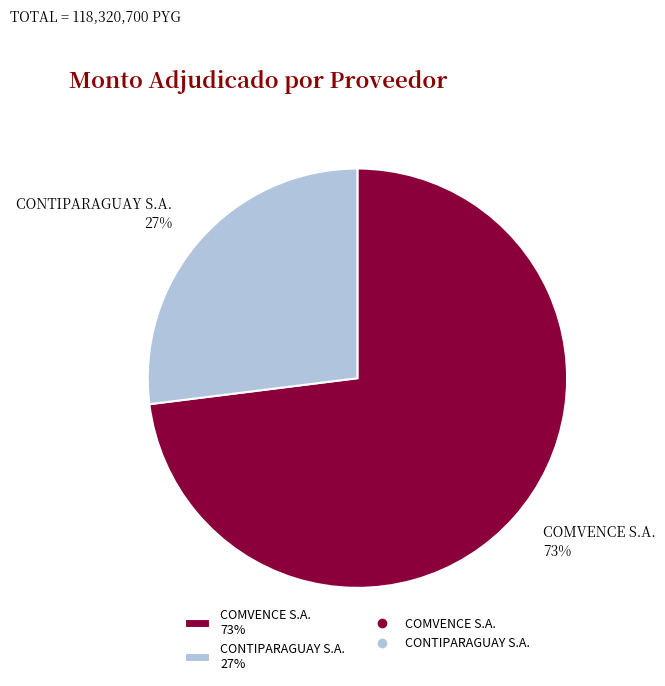

Is it true that COMVENCE S.A. is 73% of the pie?

True